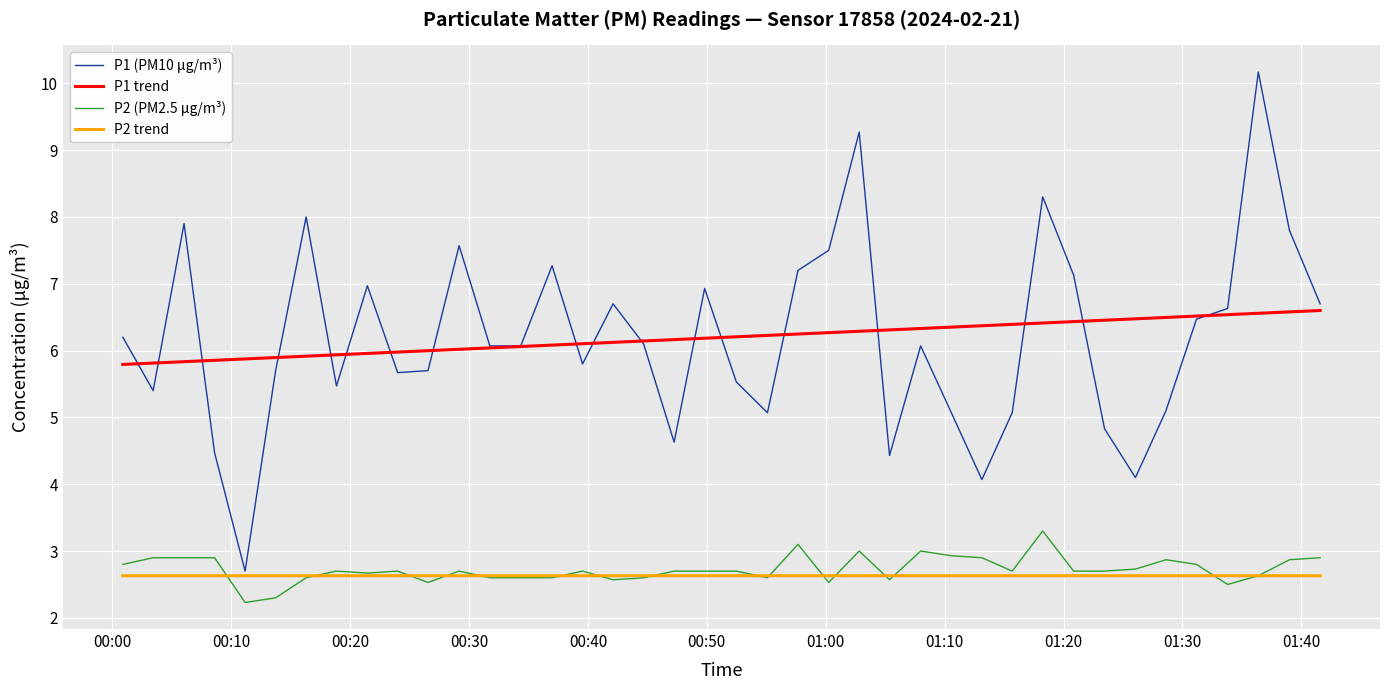

Rank the series by their maximum value, from lowest to highest.

P2 trend, P2 (PM2.5 μg/m³), P1 trend, P1 (PM10 μg/m³)